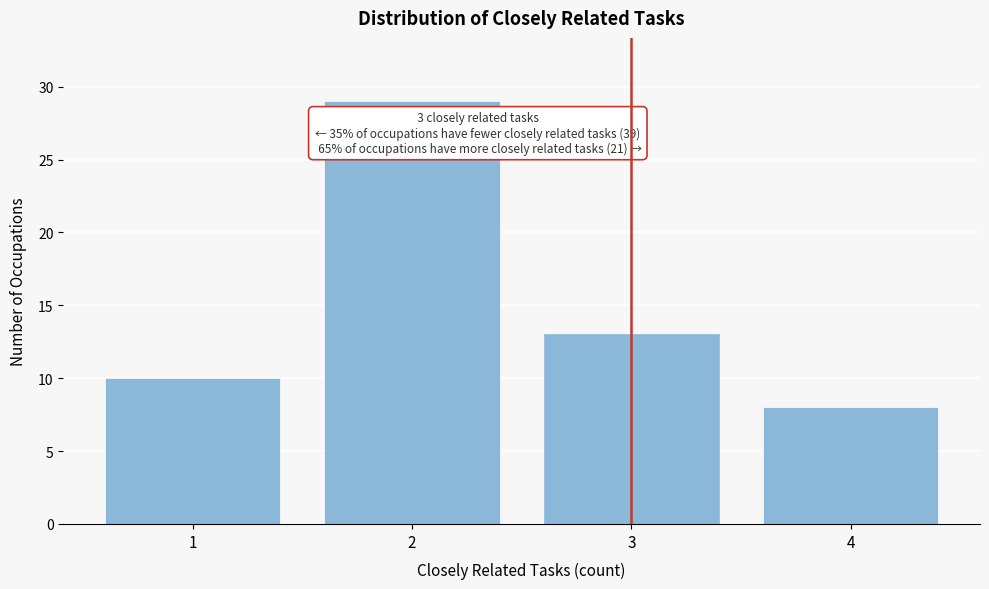

Reading left to right, what are all the values shown in this chart?

10	29	13	8